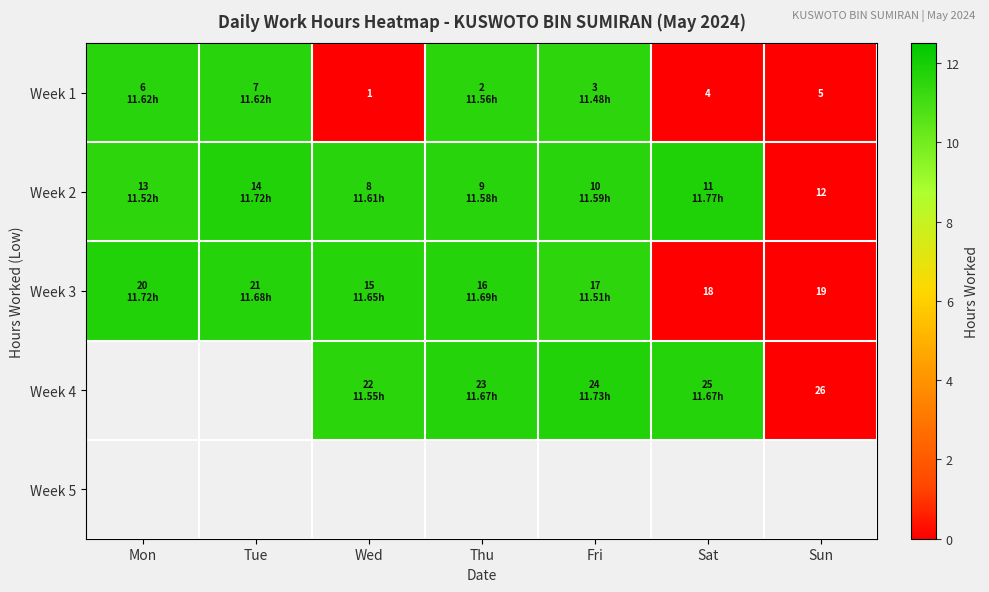

How many positive values does the Week 2 series have?

6